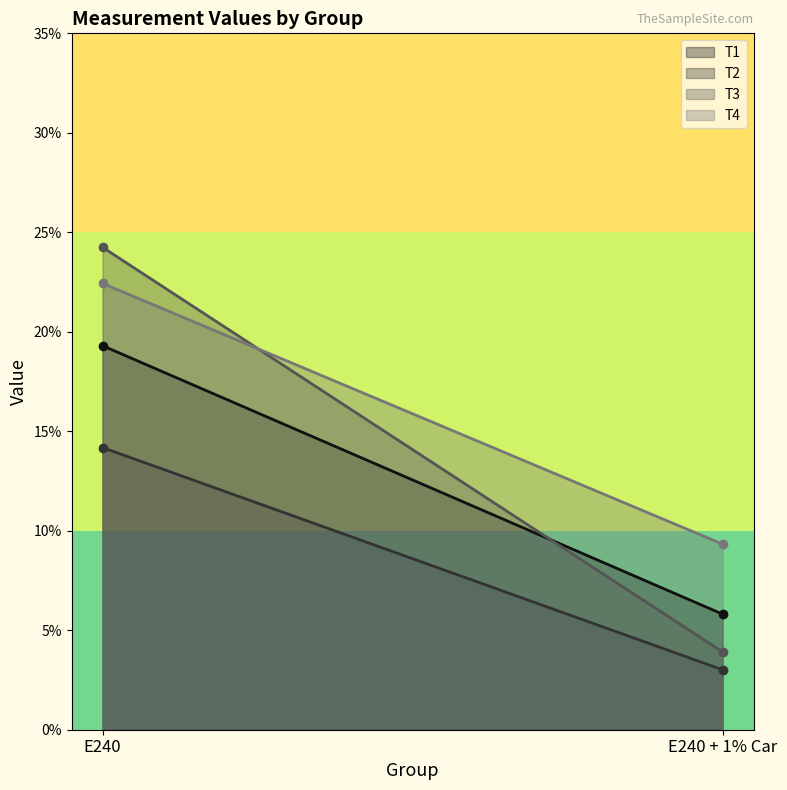

What is the total value across all series at E240?

80.2